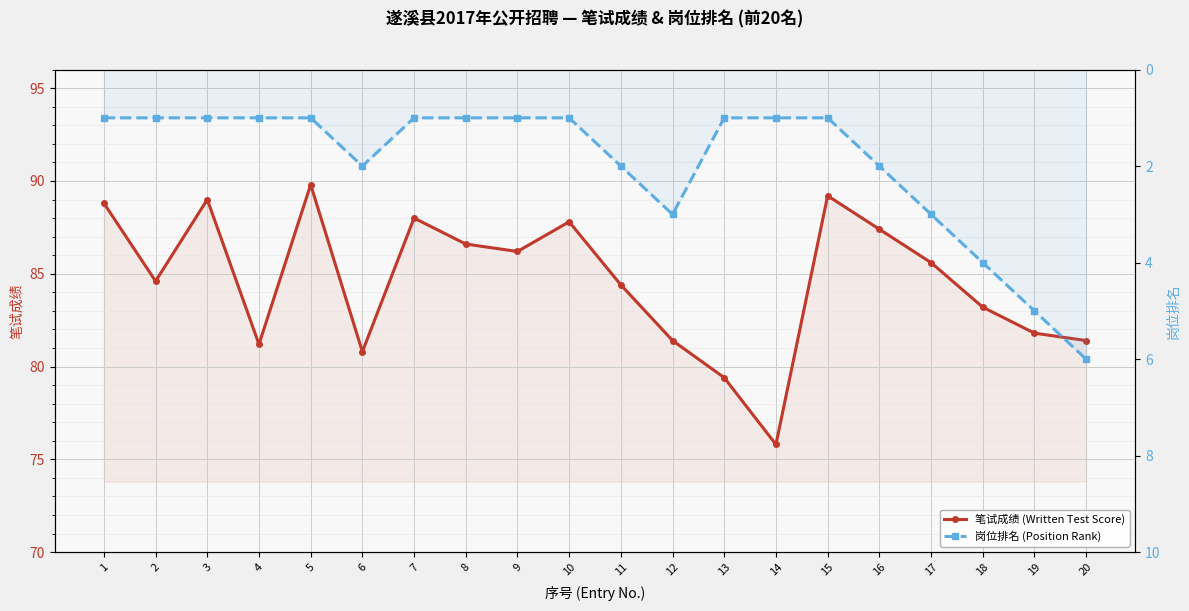

Between 5 and 7, which series saw the biggest shift?

笔试成绩 (Written Test Score)